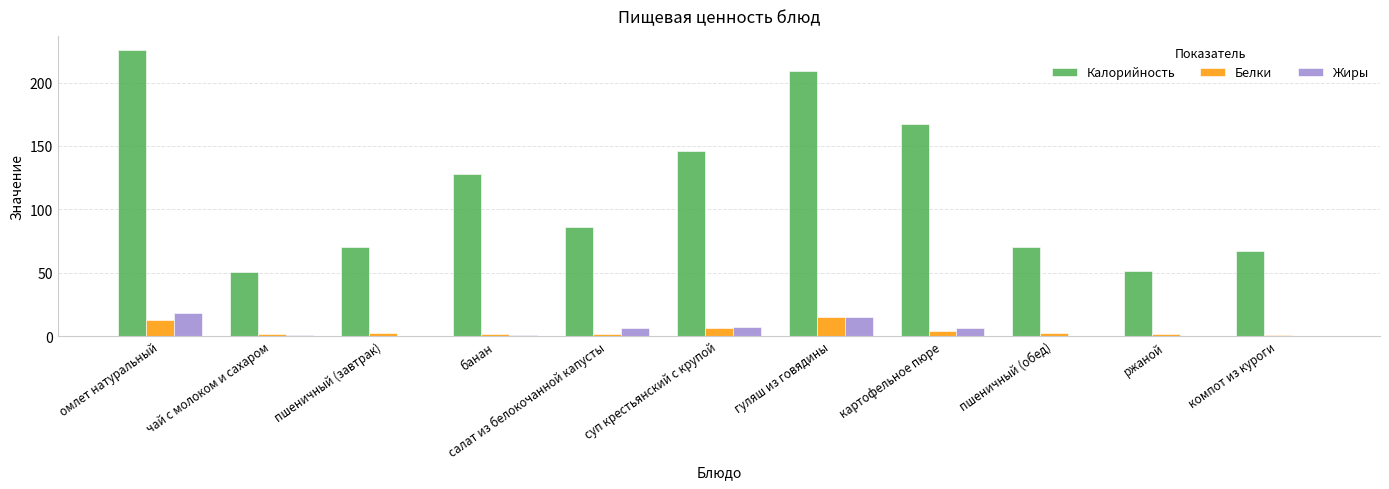

What is the sum of all Калорийность values?

1270.8